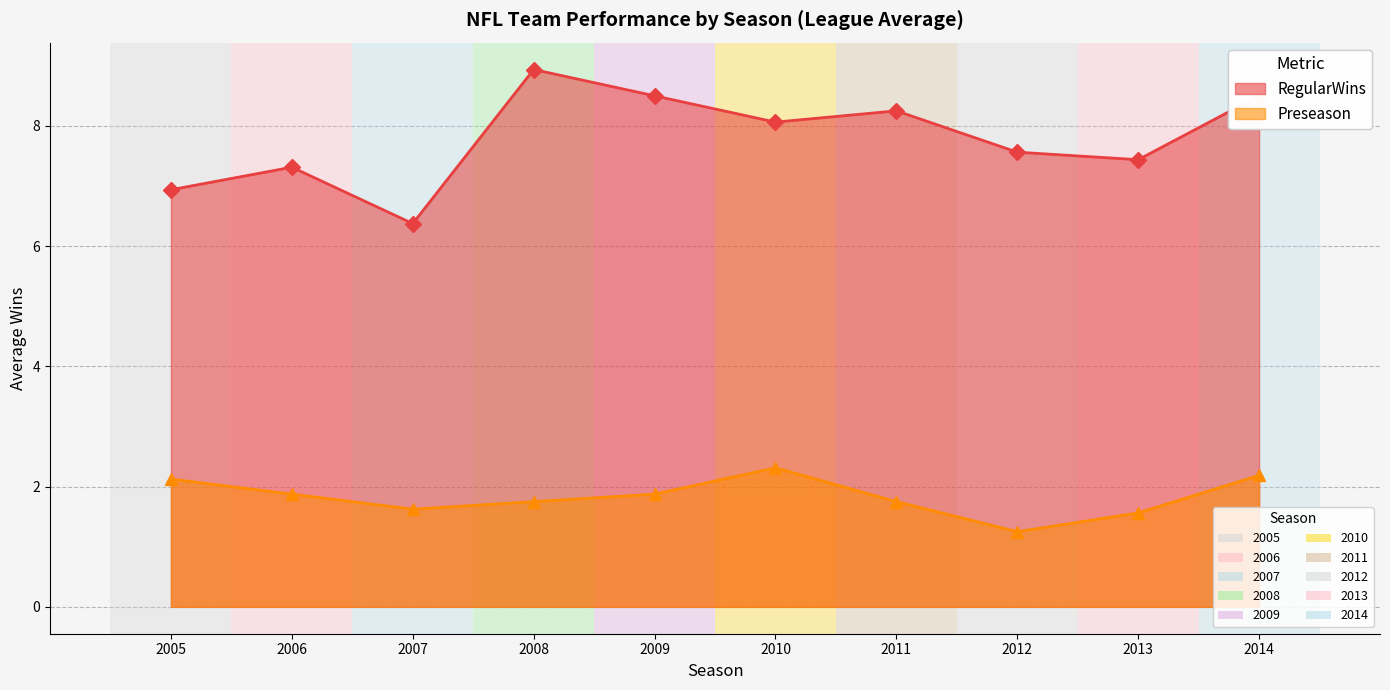

Does the chart display data point markers on the line(s)?

Yes